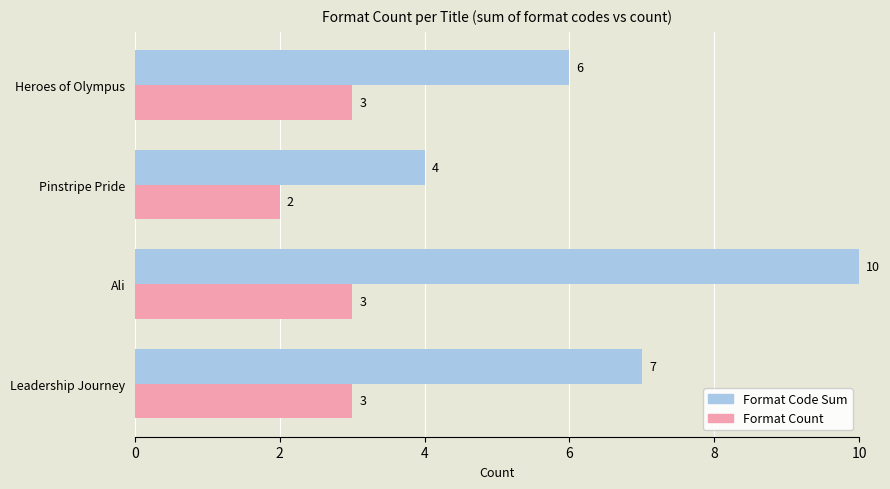

What is the spread (max minus min) of values at Leadership Journey?

4